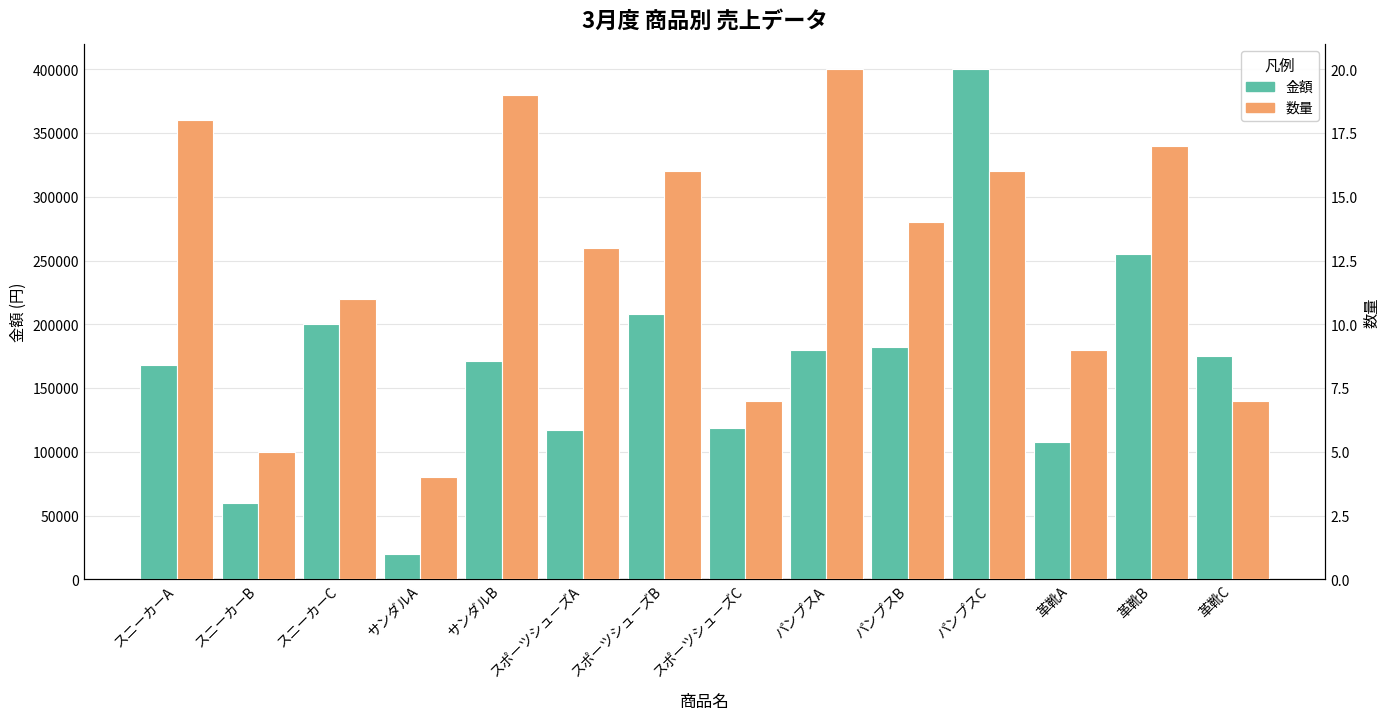

What is the greatest value displayed?

400000